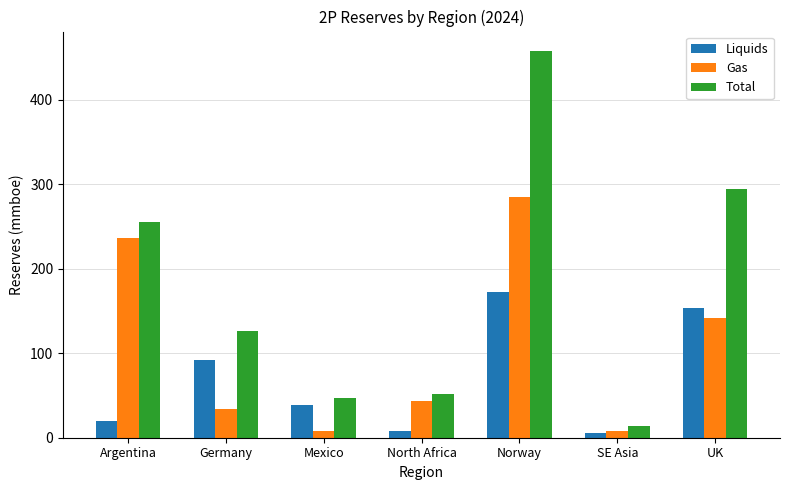

Which label corresponds to the largest value in the chart?

Norway